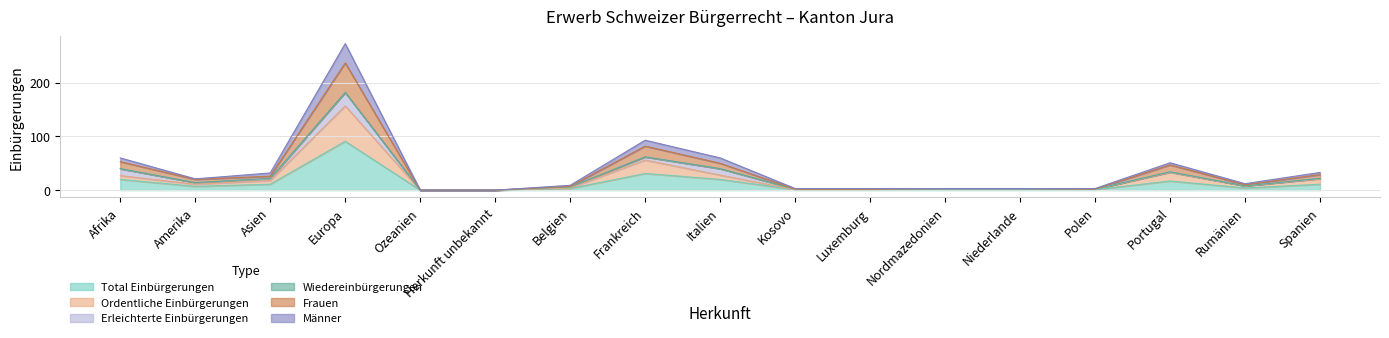

At Polen, list the series in order from largest to smallest.

Ordentliche Einbürgerungen, Frauen, Männer, Total Einbürgerungen